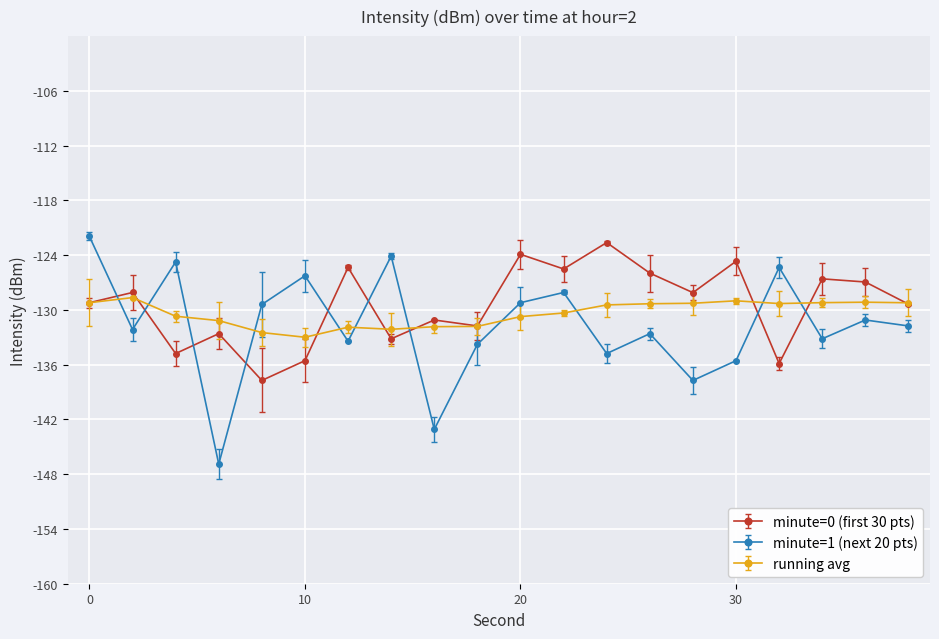

How many lines are shown in the chart?

3